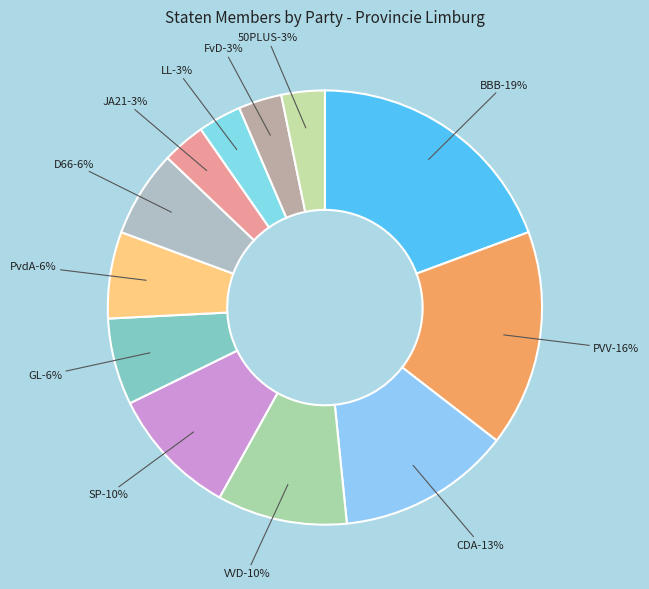

Is it true that PvdA is 6% of the pie?

True